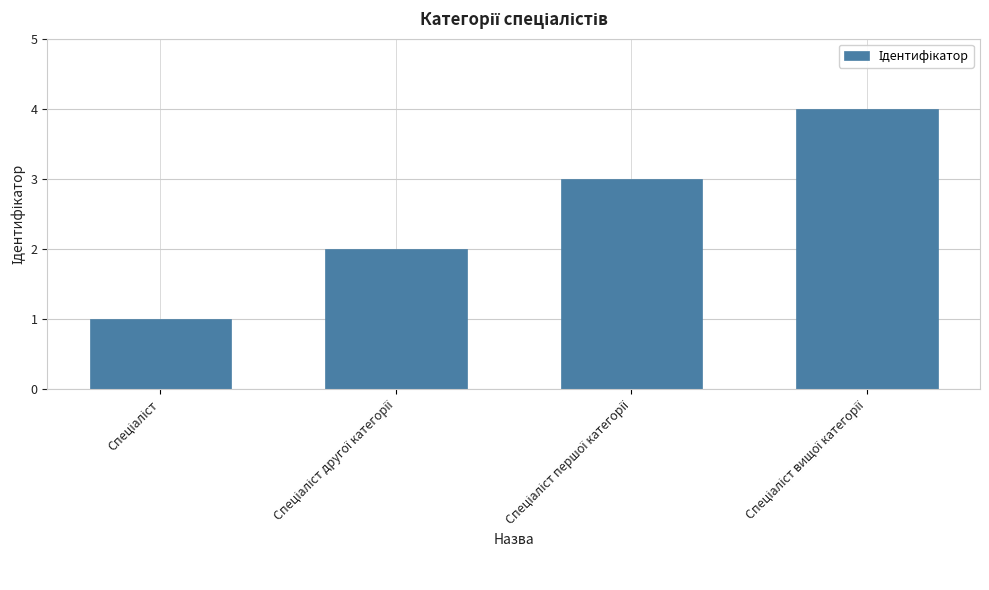

Are the bars horizontal?

No